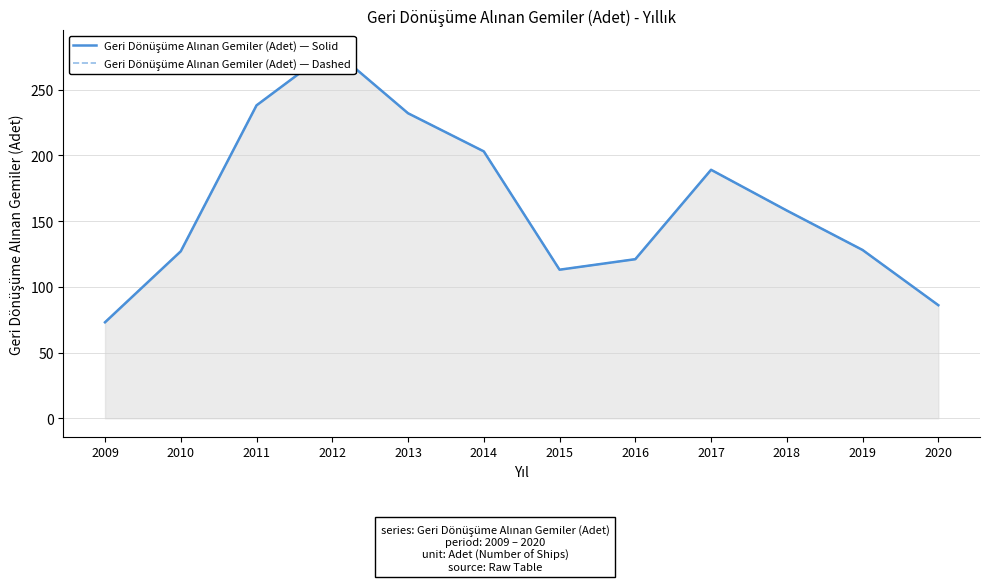

At how many categories does at least one series exceed 169?

5